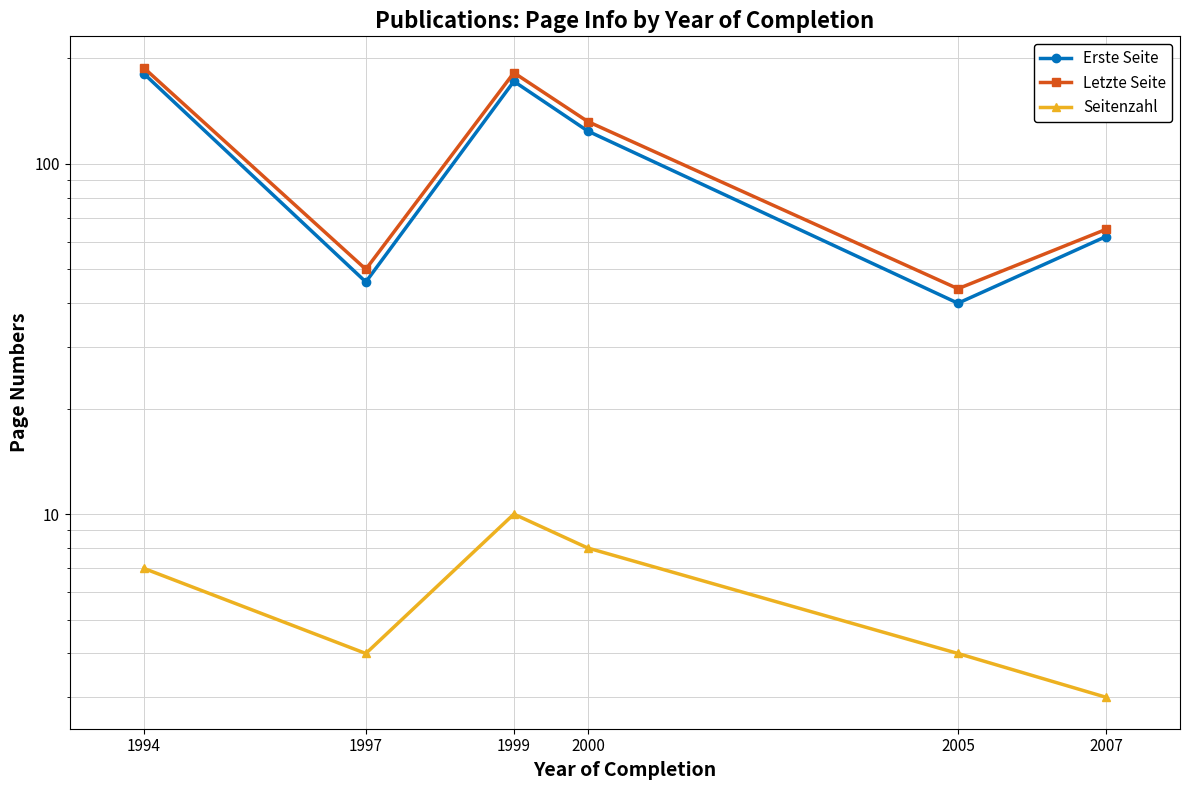

True or false: Letzte Seite has more than 0 interior local peaks.

True